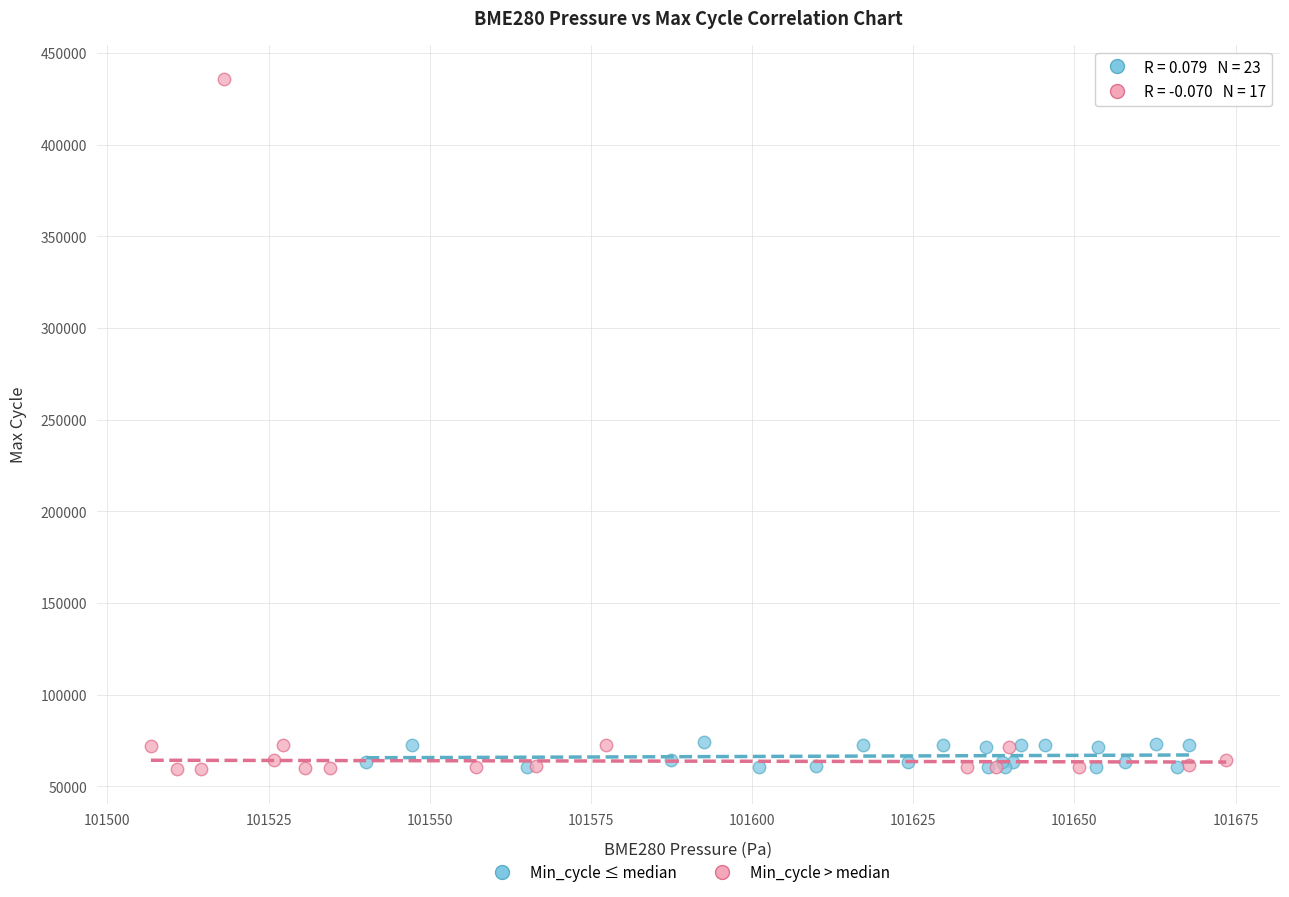

Which series has the widest spread of Y values?

Min_cycle > median